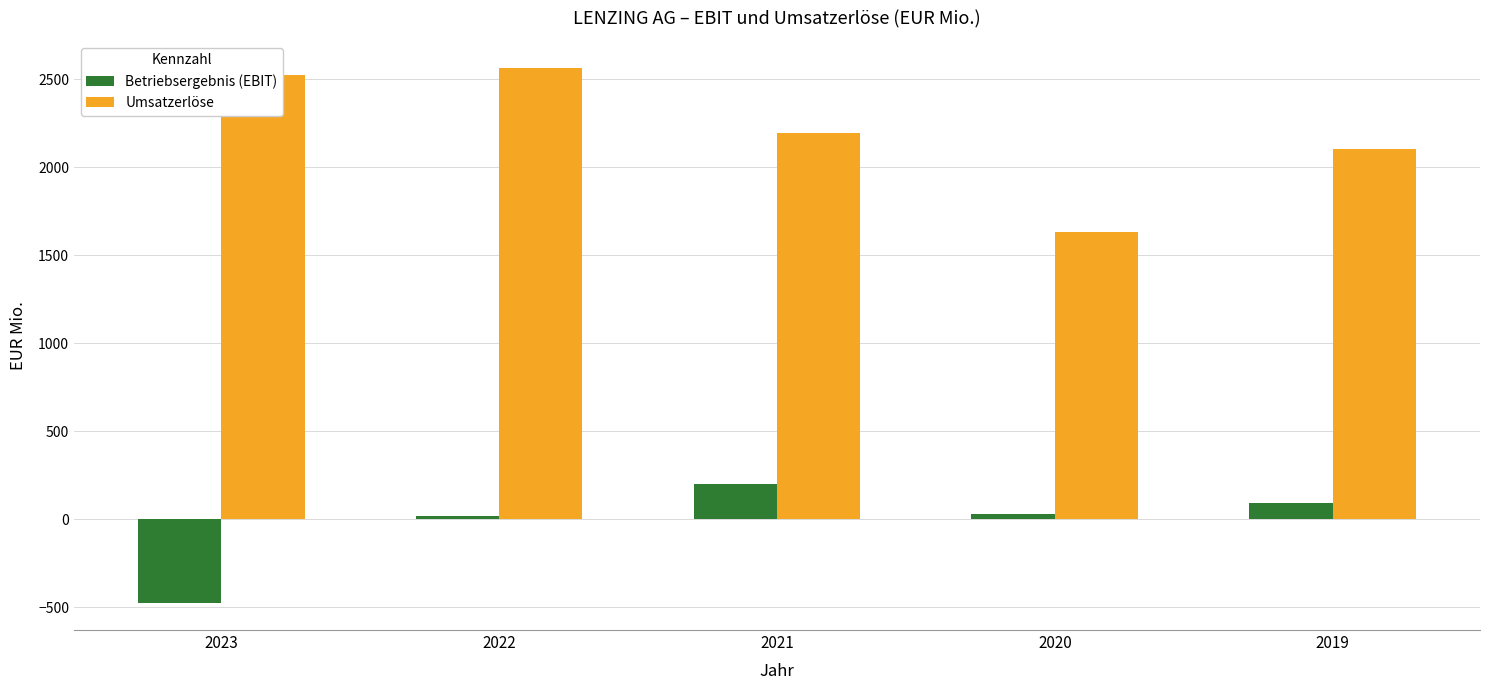

At which category is the sum across all series the highest?

2022